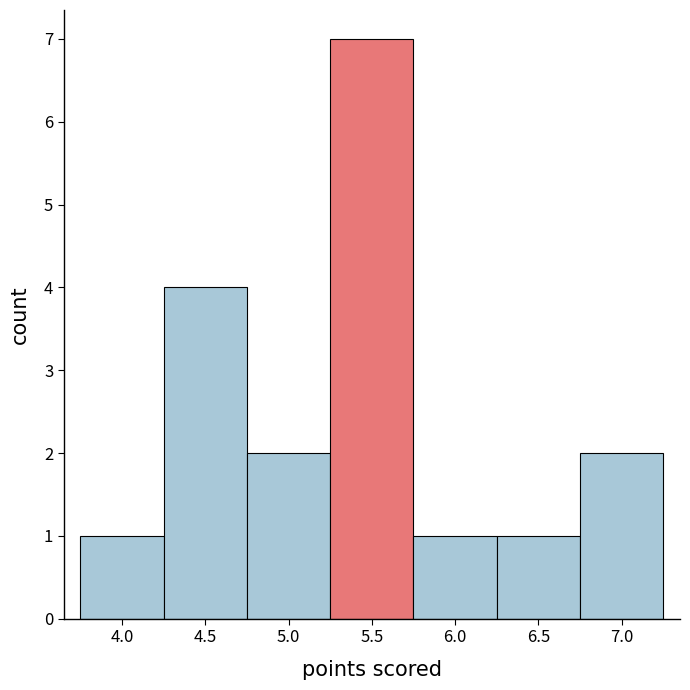

Which range on the x-axis has the tallest bar?

5.25 to 5.75